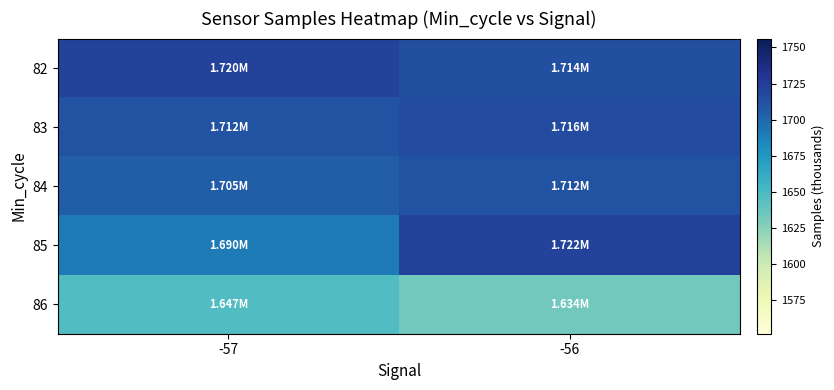

Between -57 and -56, which series saw the biggest shift?

85